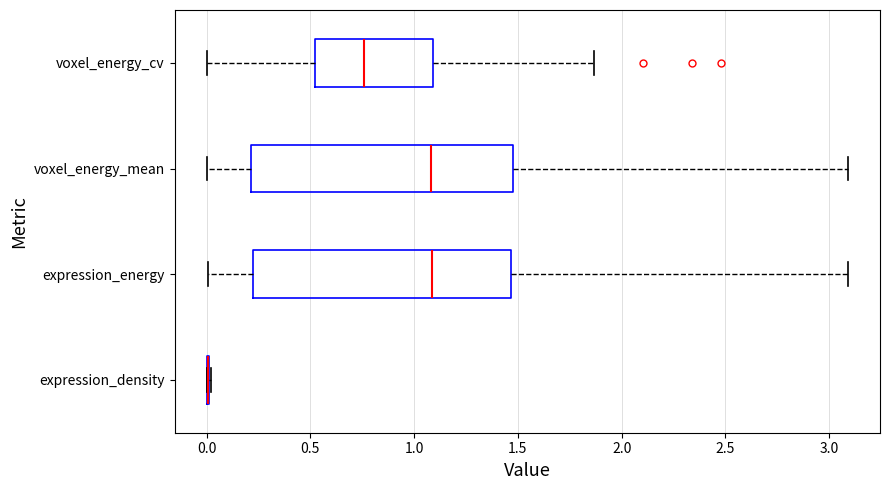

Reading bottom to top, transcribe this box plot: for each box, give where its median line is, the range the box spans, and where its two whiskers end, as read against the x-axis. The values are not printed on the chart, so give them approximately, as read against the axis.

expression_density: box collapsed to a line at 0.00, whiskers 0.00 to 0.00
expression_energy: median 1.10, box 0.20 to 1.45, whiskers 0.00 to 3.10
voxel_energy_mean: median 1.10, box 0.20 to 1.50, whiskers 0.00 to 3.10
voxel_energy_cv: median 0.75, box 0.50 to 1.10, whiskers 0.00 to 1.85